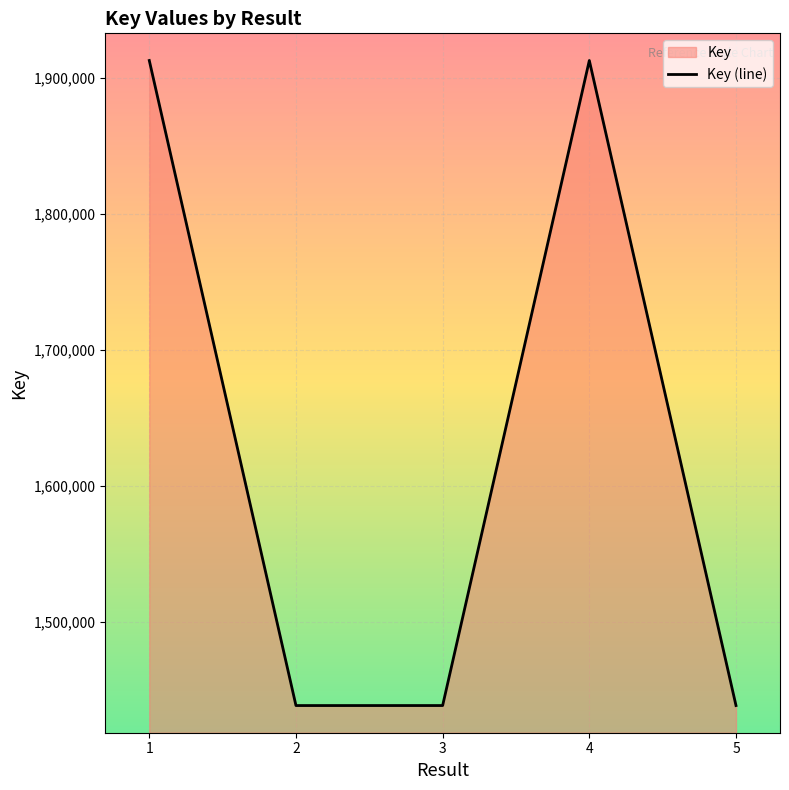

The chart shows a value of 2470592 at 2. True or false?

False